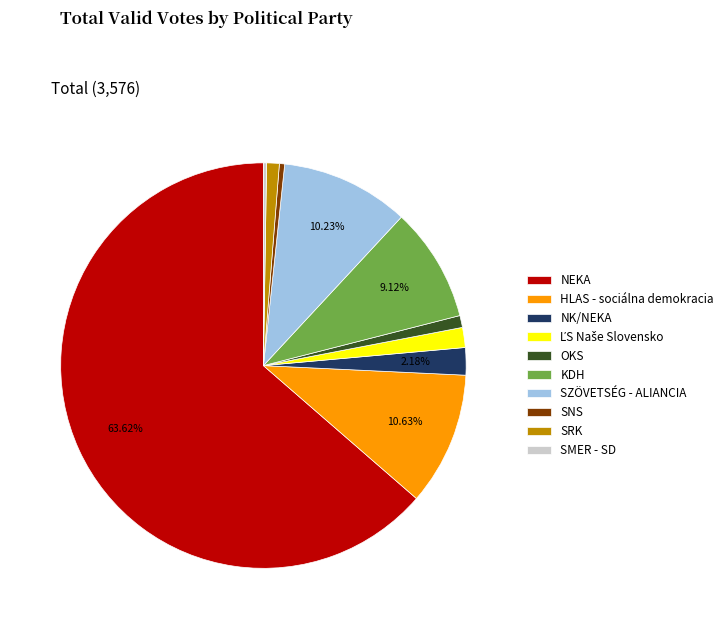

Which category has the biggest portion of the pie?

NEKA